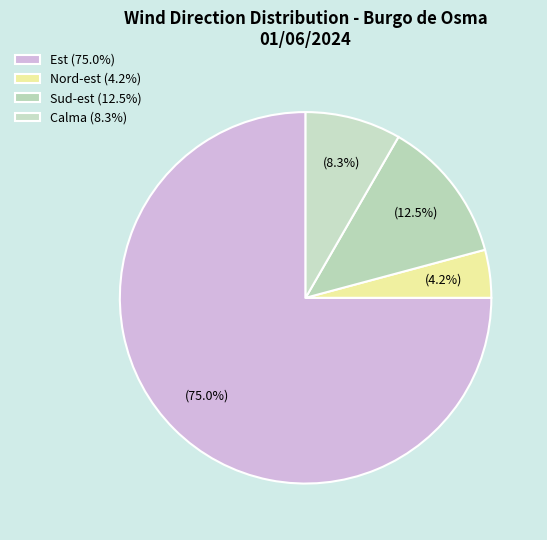

Between Sud-est and Calma, which is larger?

Sud-est